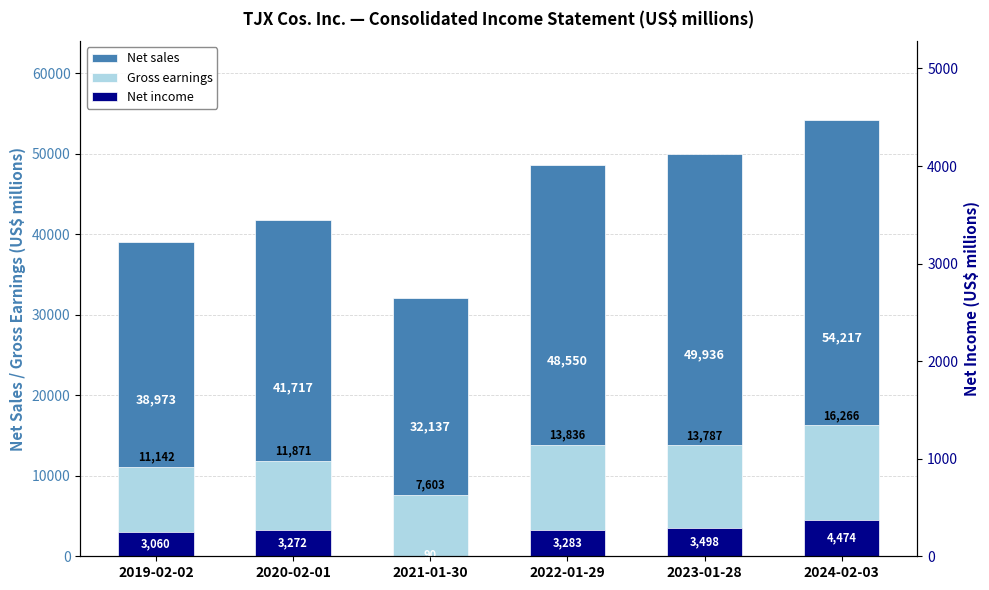

How many bars are there in total?

18